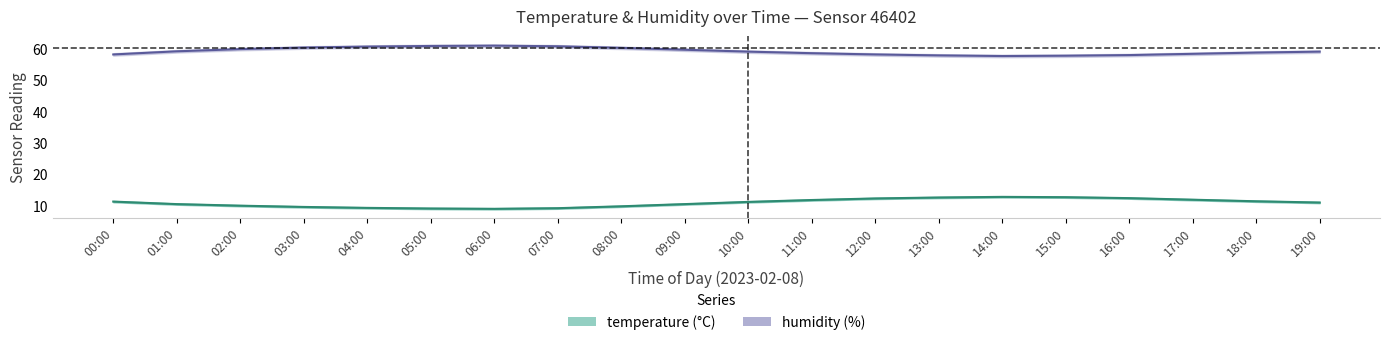

Reading left to right, transcribe all the data shown in this chart.

temperature: 11.3	10.5	10.0	9.6	9.3	9.1	9.0	9.2	9.8	10.5	11.2	11.8	12.3	12.6	12.8	12.7	12.4	11.9	11.4	11.0
temperature_upper: 11.5	10.7	10.2	9.8	9.5	9.3	9.2	9.4	10.0	10.7	11.4	12.0	12.5	12.8	13.0	12.9	12.6	12.1	11.6	11.2
temperature_lower: 11.1	10.3	9.8	9.4	9.1	8.9	8.8	9.0	9.6	10.3	11.0	11.6	12.1	12.4	12.6	12.5	12.2	11.7	11.2	10.8
humidity: 58.1	59.1	59.8	60.3	60.6	60.8	60.9	60.7	60.2	59.6	59.0	58.5	58.1	57.8	57.6	57.7	57.9	58.3	58.7	59.0
humidity_upper: 58.5	59.5	60.2	60.7	61.0	61.2	61.3	61.1	60.6	60.0	59.4	58.9	58.5	58.2	58.0	58.1	58.3	58.7	59.1	59.4
humidity_lower: 57.7	58.7	59.4	59.9	60.2	60.4	60.5	60.3	59.8	59.2	58.6	58.1	57.7	57.4	57.2	57.3	57.5	57.9	58.3	58.6